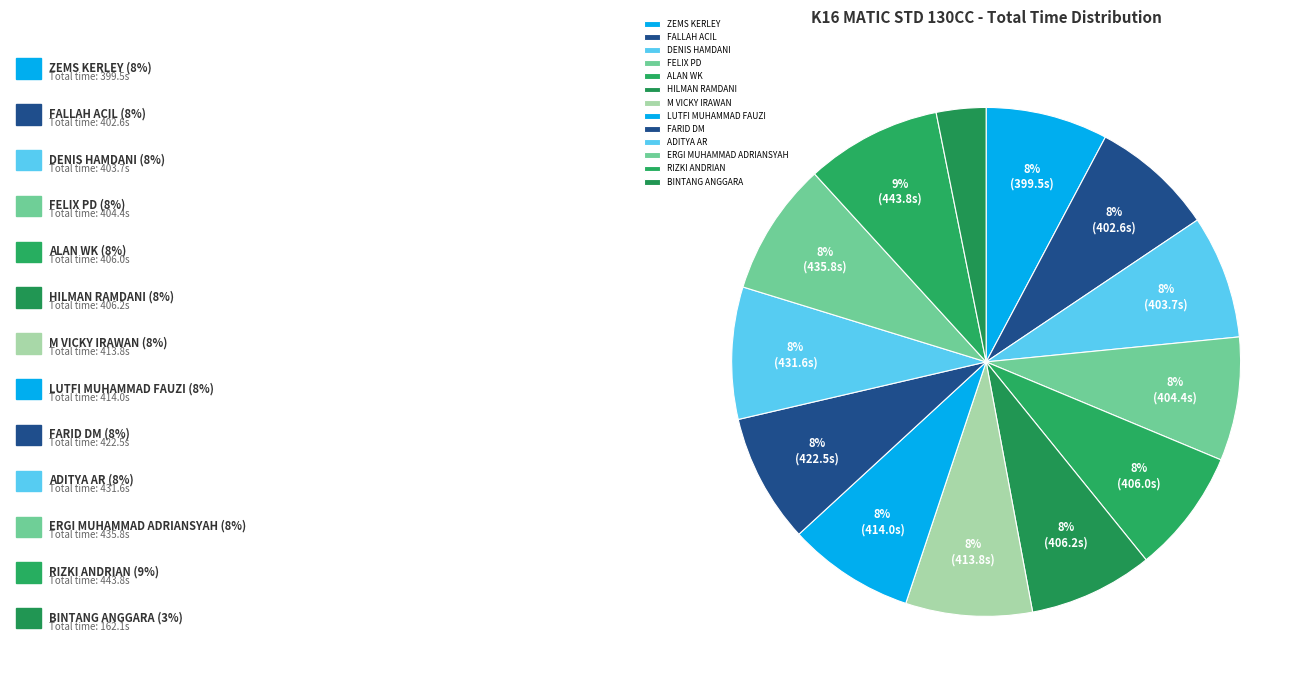

What is the ratio of the value at RIZKI ANDRIAN to the value at DENIS HAMDANI?

1.1